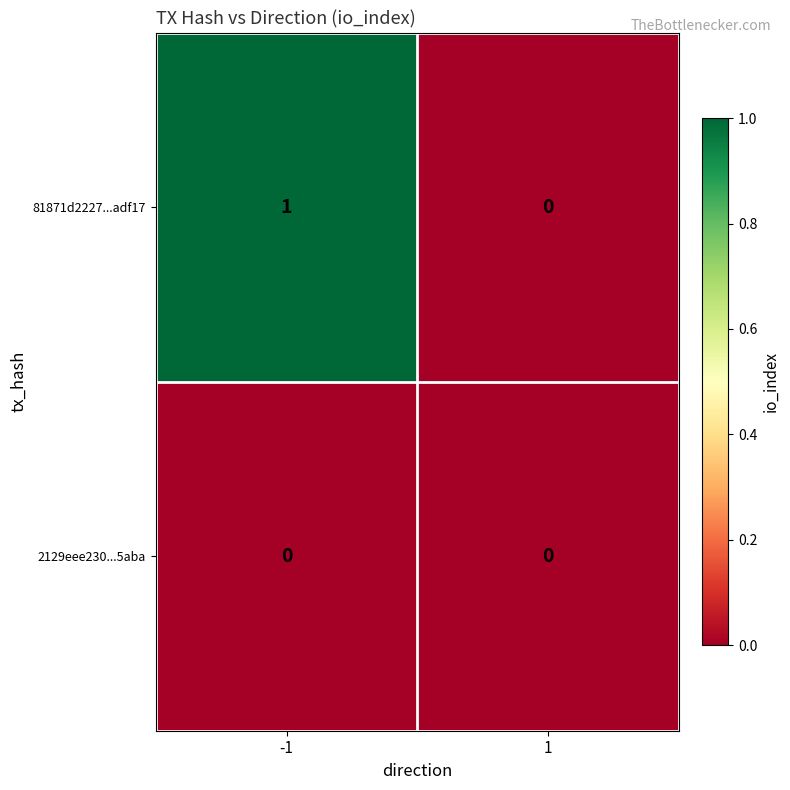

Reading left to right, list all the values displayed in this chart.

81871d2227...adf17: -1=1	1=0
2129eee230...5aba: -1=0	1=0